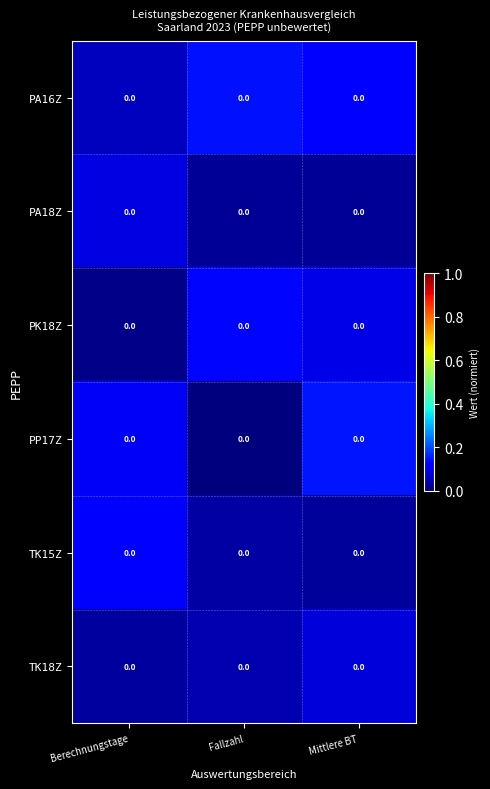

Is it true that PK18Z equals 0.0 at Berechnungstage?

False